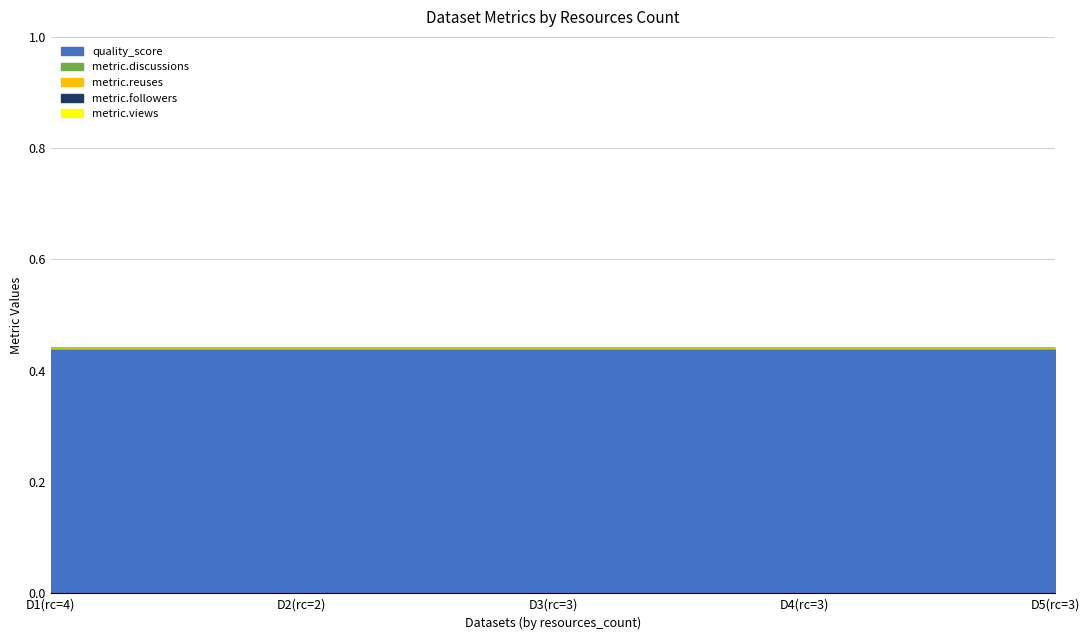

Does the chart display data point markers on the line(s)?

No